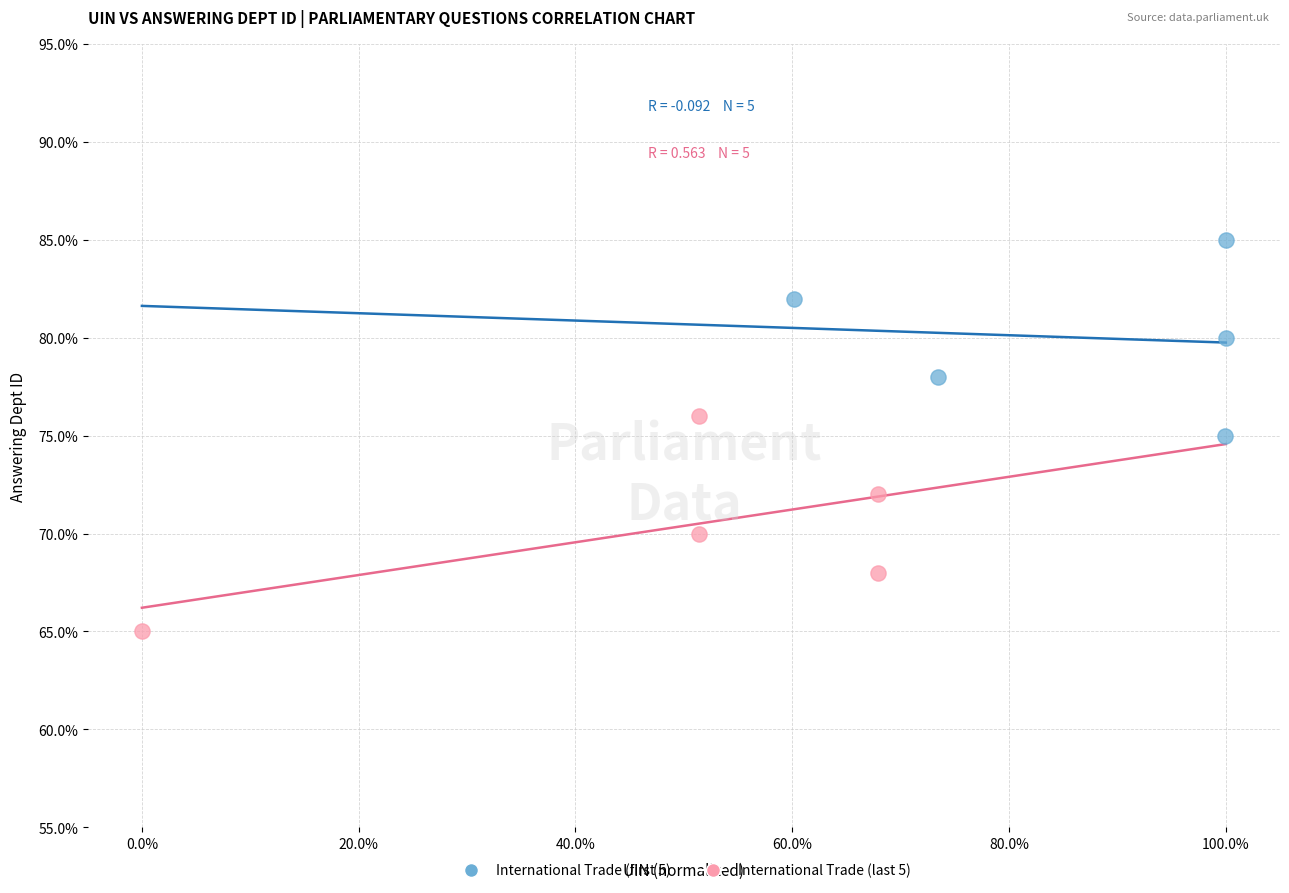

Which series reaches the minimum Y coordinate?

International Trade (last 5)